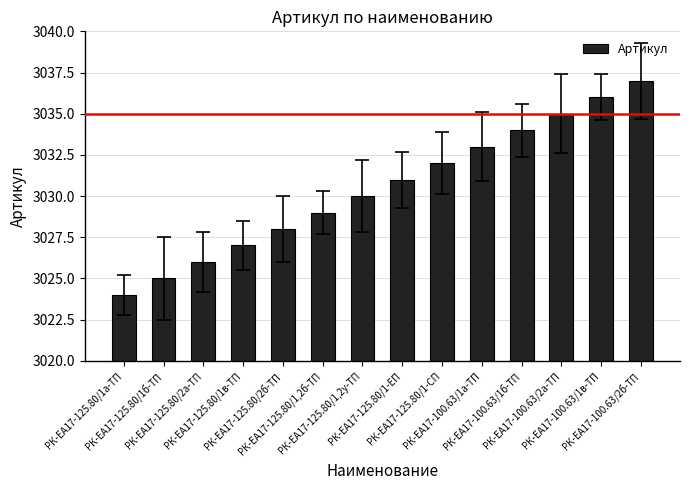

The chart shows a value of 3029 at РК-ЕА17-125.80/1,2б-ТП. True or false?

True